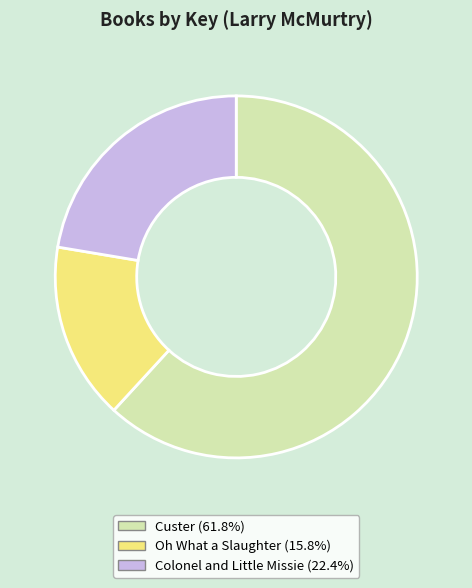

What is the ratio of the value at Oh What a Slaughter to the value at Custer?

0.3